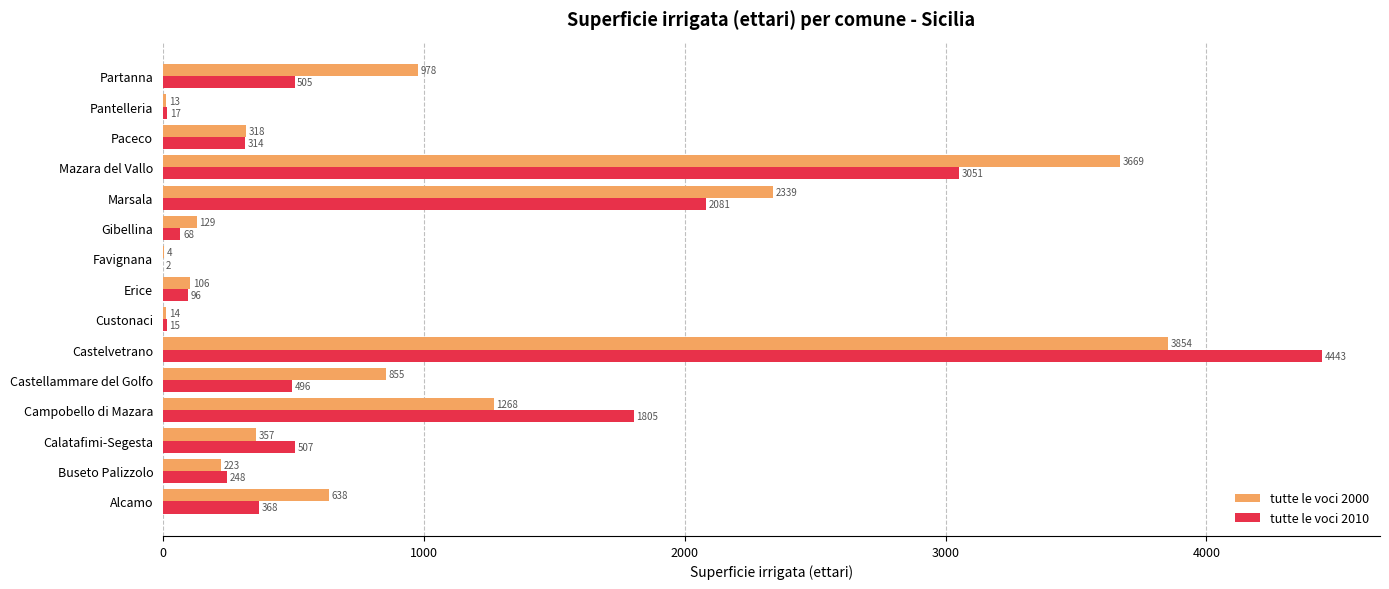

Which series has the widest spread of values?

tutte le voci 2010